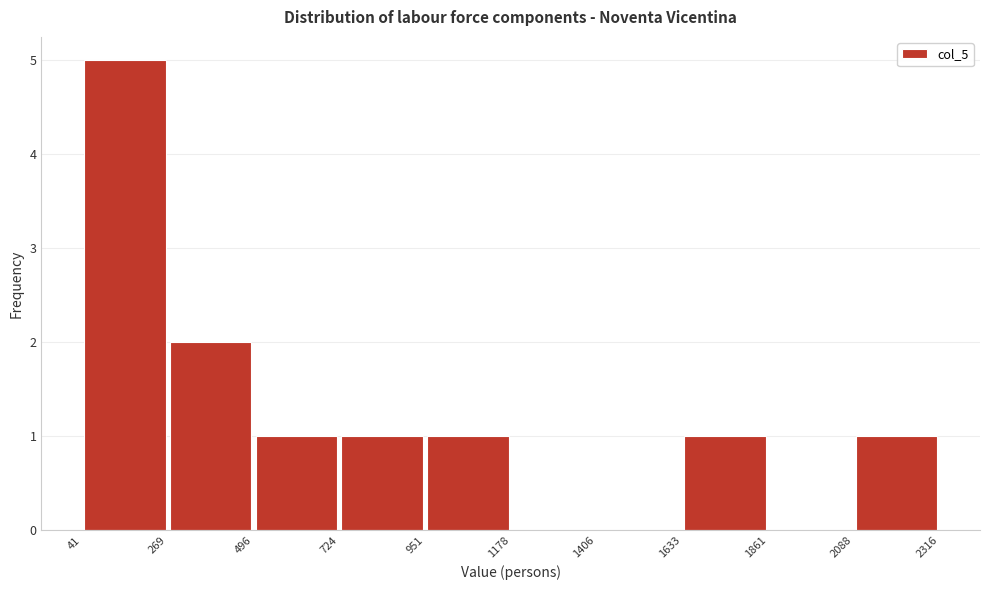

How tall is the bar that spans 41 to 269 on the x-axis? The values are not printed on the chart, so give them approximately, as read against the axis.

5